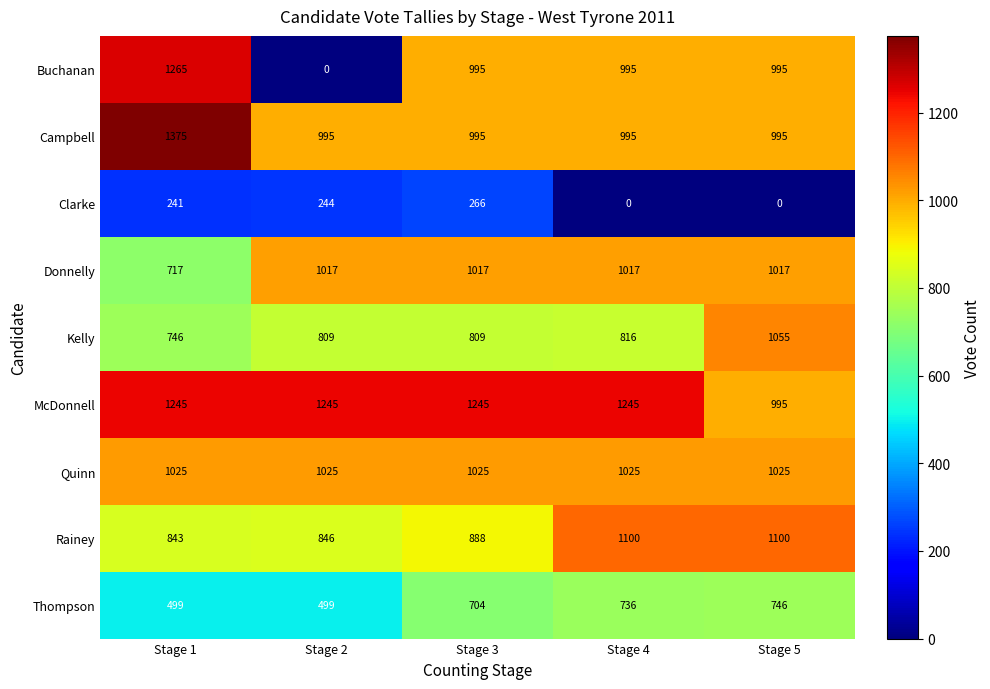

Which series has the largest total across all categories?

McDonnell